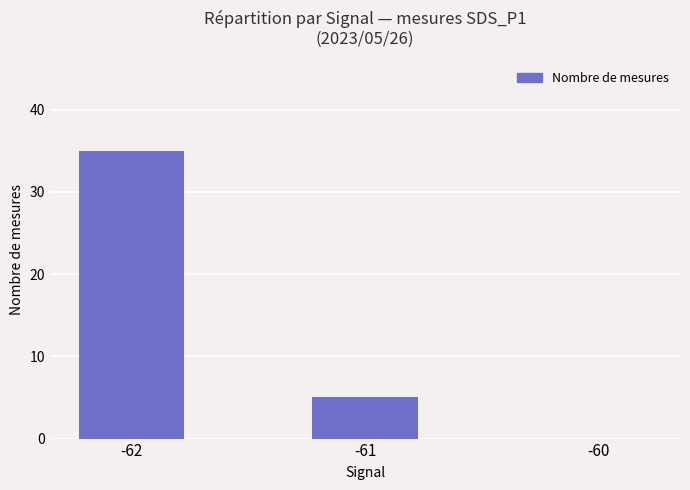

Reading left to right, extract all data points from this chart.

35	5	0